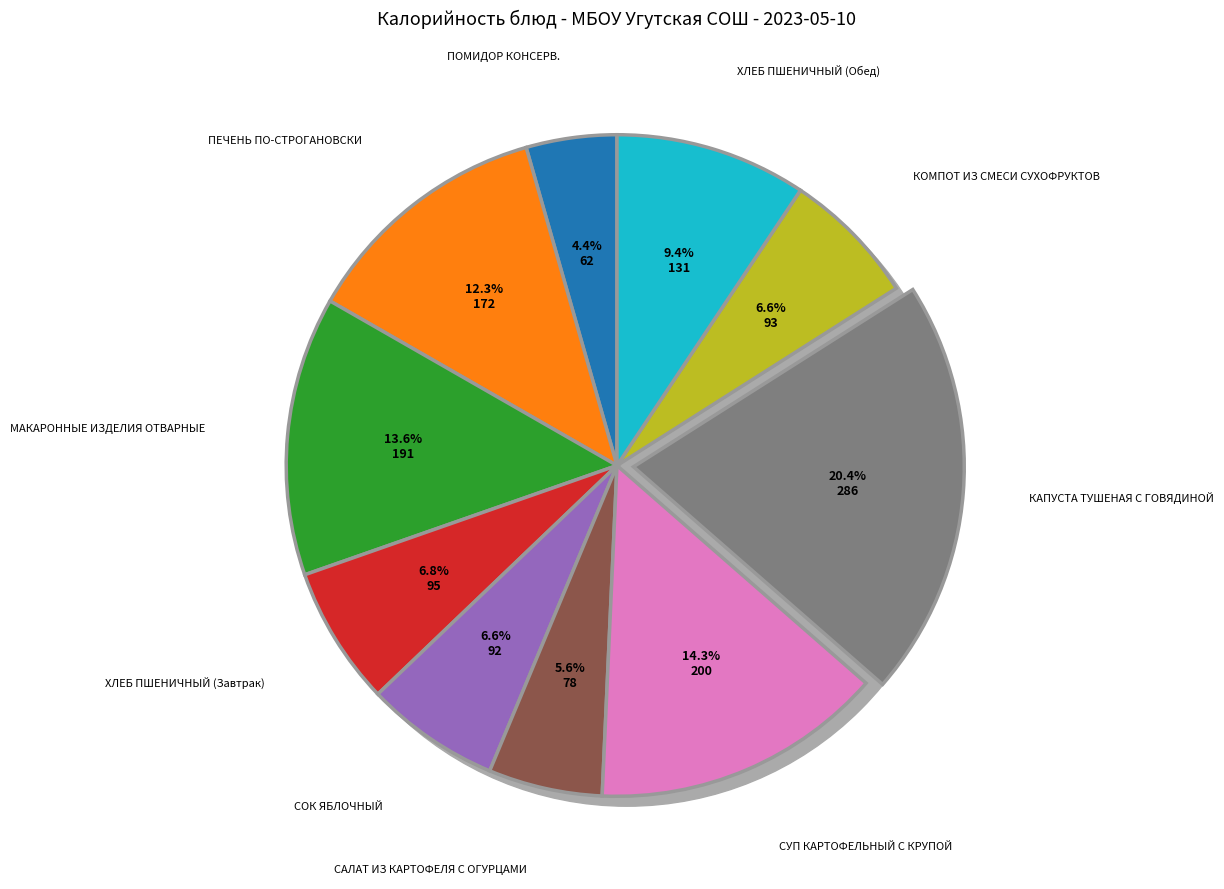

Which category has the biggest portion of the pie?

КАПУСТА ТУШЕНАЯ С ГОВЯДИНОЙ